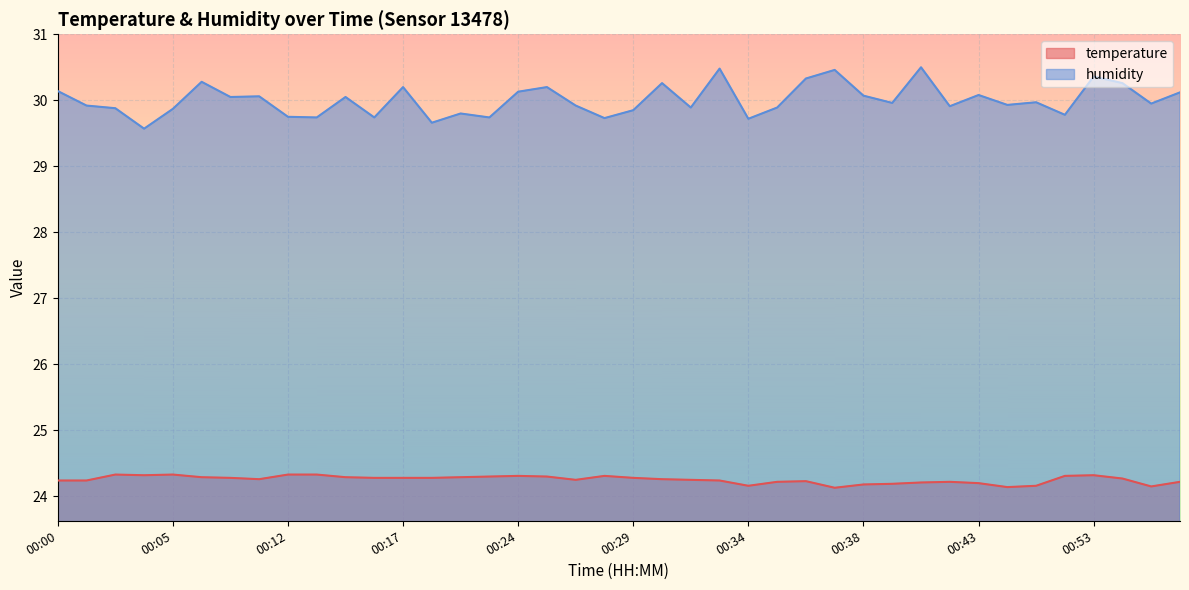

True or false: temperature and humidity cross at least once.

False